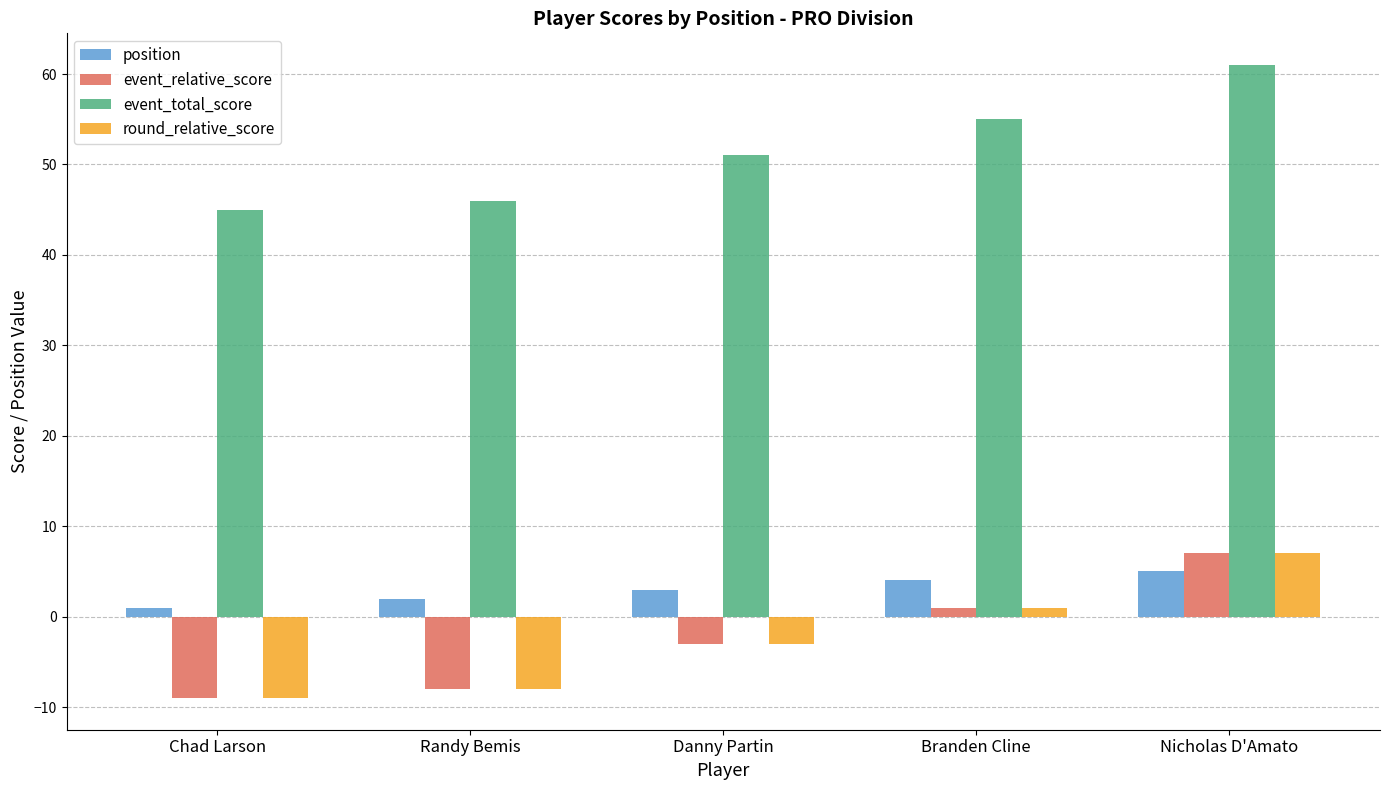

How many groups of bars are there?

5